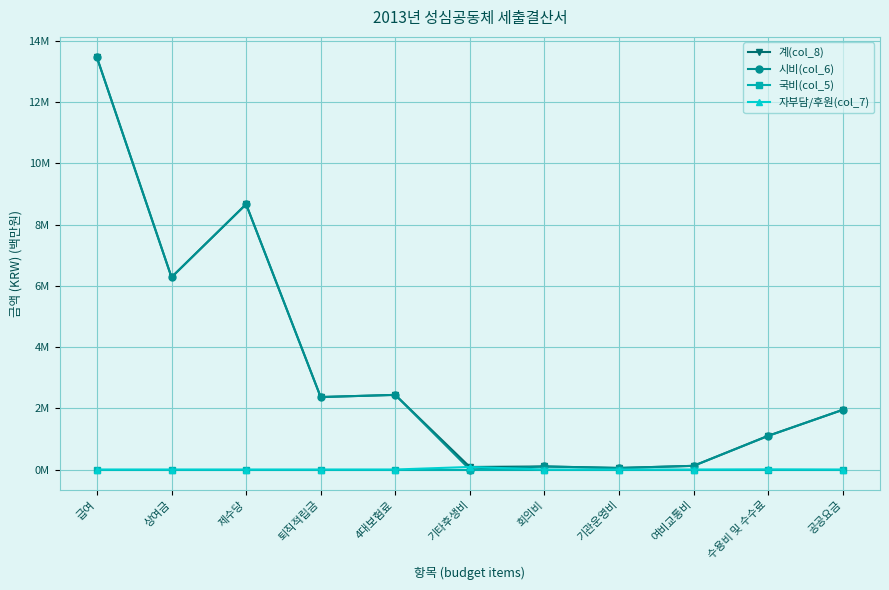

What is the label of the 4th point from the left?

퇴직적립금